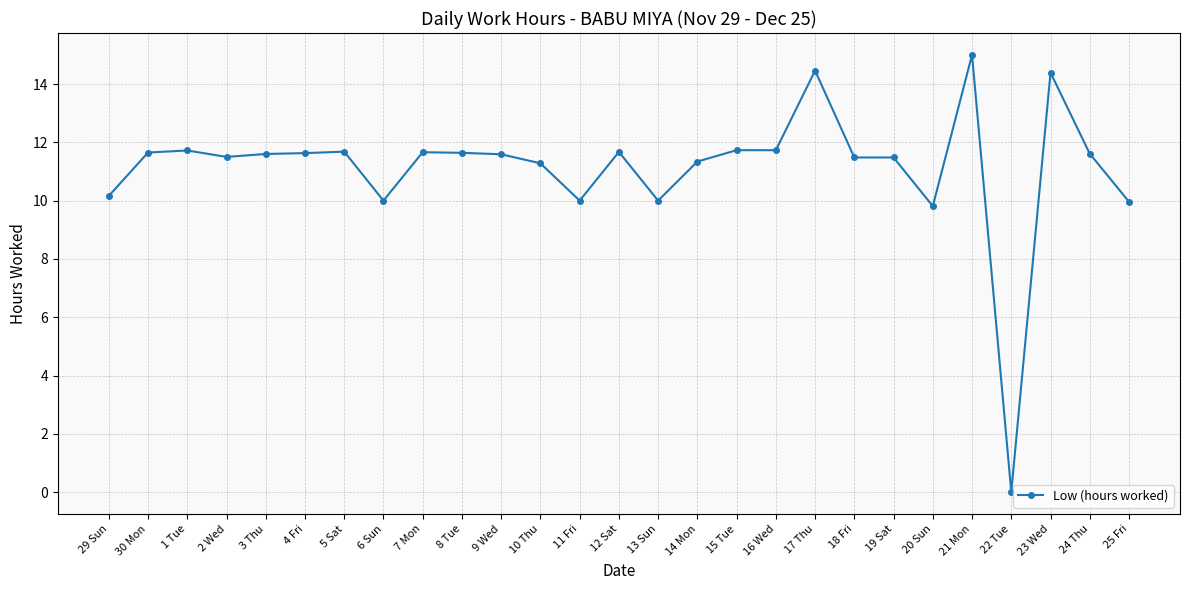

How many data points does each series have?

27